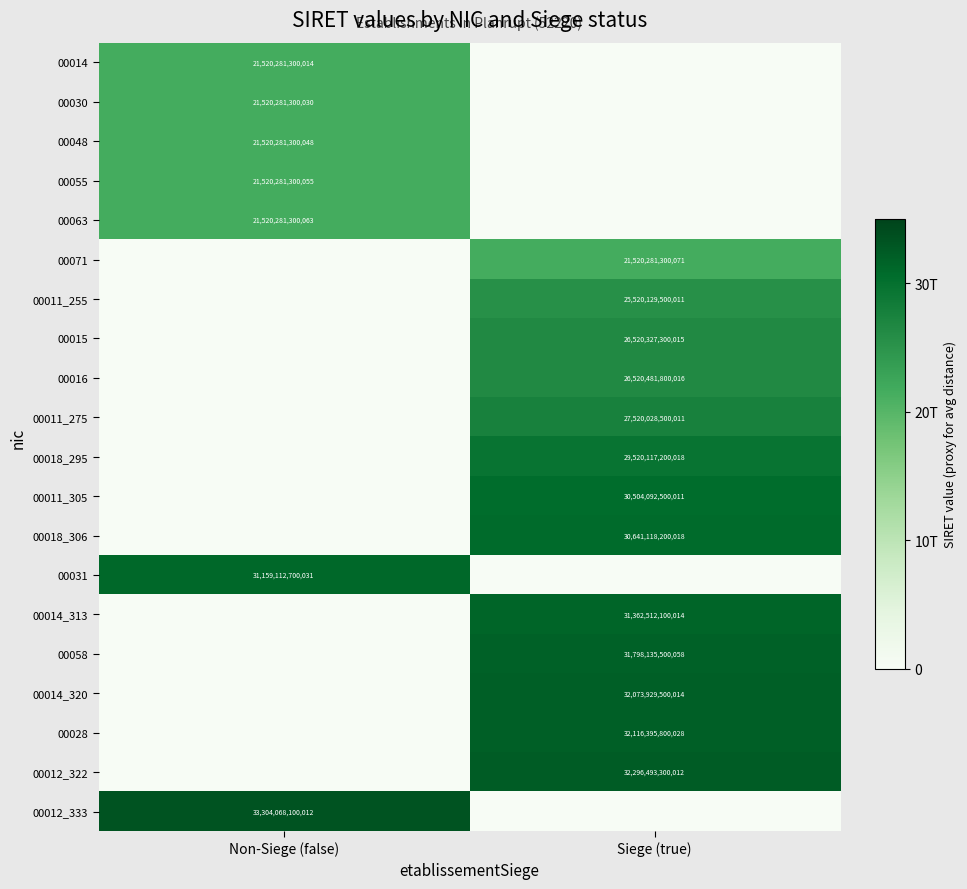

At which category is the sum across all series the highest?

Siege (true)